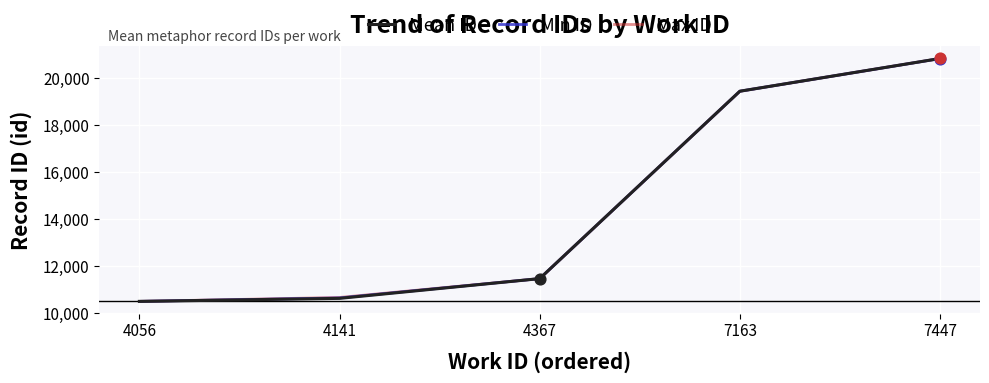

Which series has the largest total across all categories?

Max ID